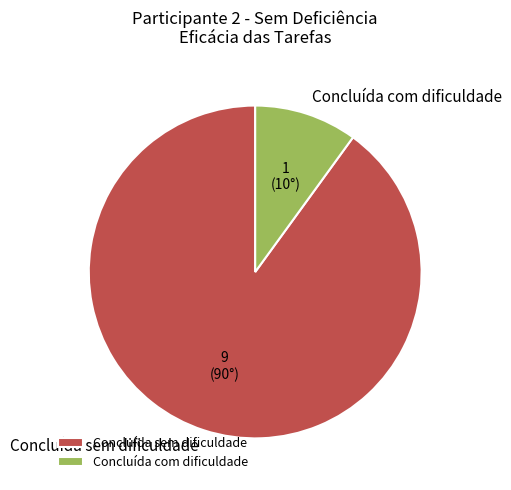

What is the ratio of the value at Concluída sem dificuldade to the value at Concluída com dificuldade?

9.0